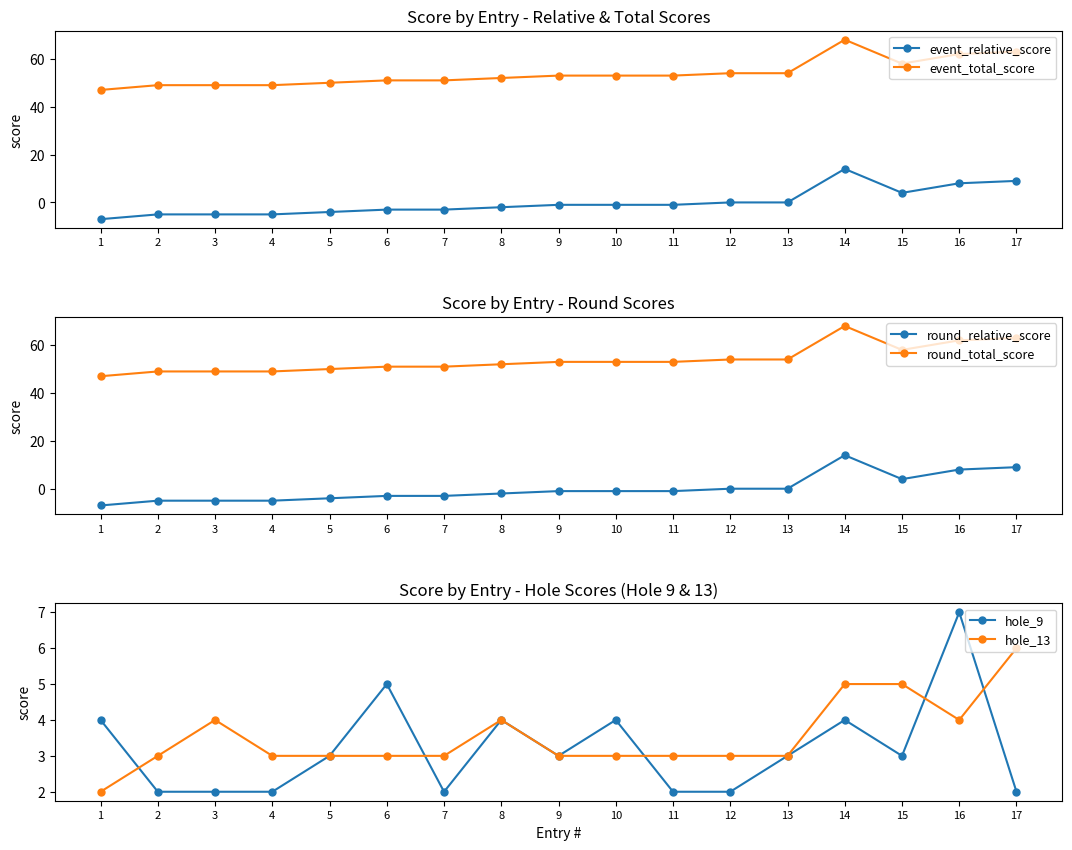

How many times do round_relative_score and hole_9 cross each other?

1